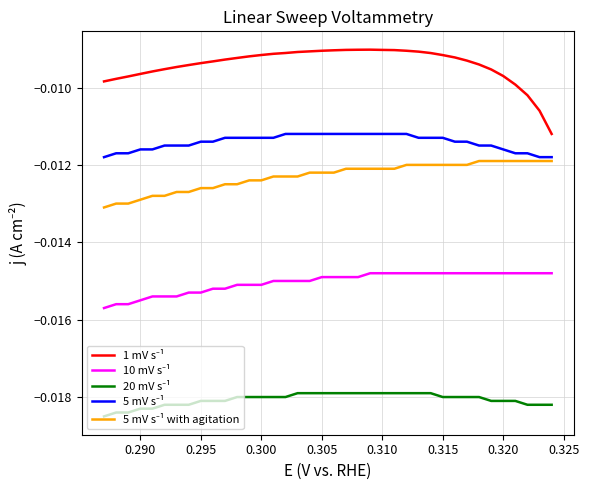

True or false: 10 mV s⁻¹ and 1 mV s⁻¹ intersect in this chart.

False